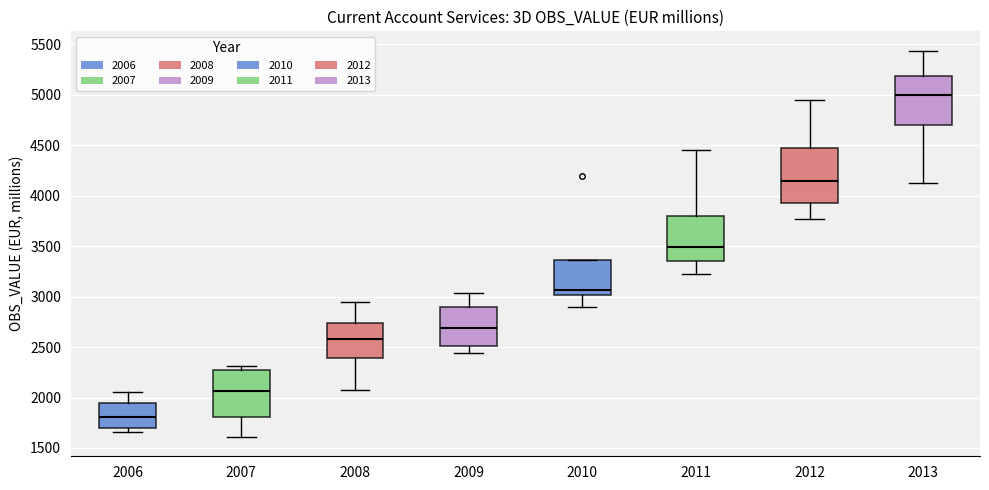

Which box's median line is the lowest?

2006